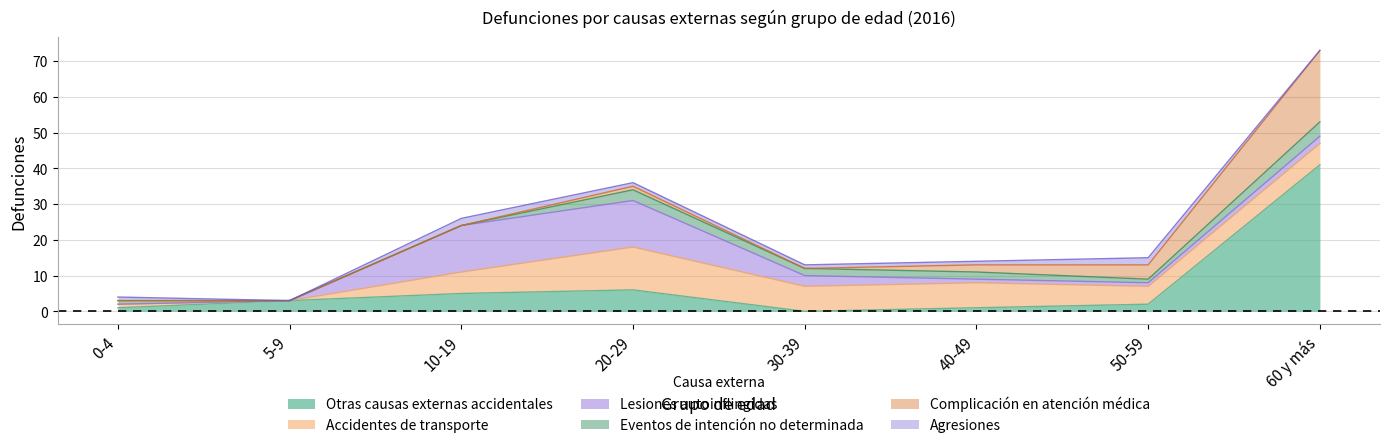

What is the maximum value shown in the chart?

41